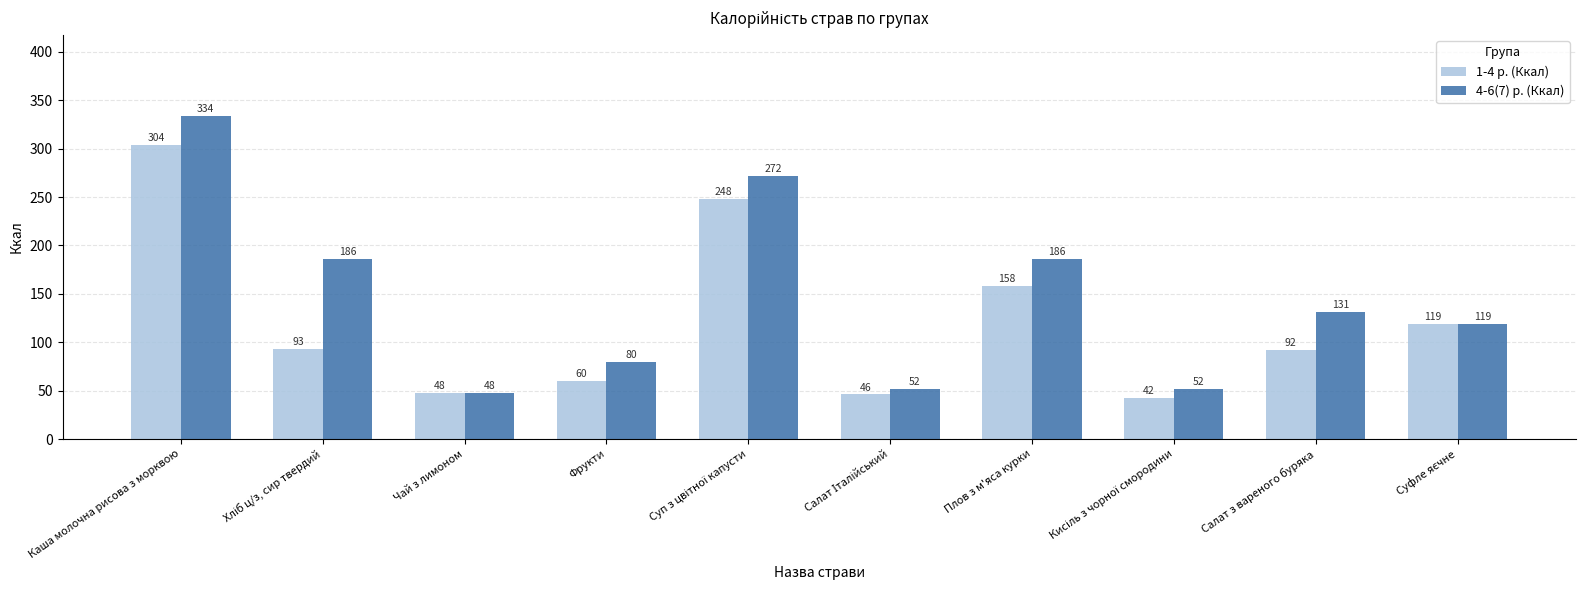

How many distinct data groups are displayed?

2